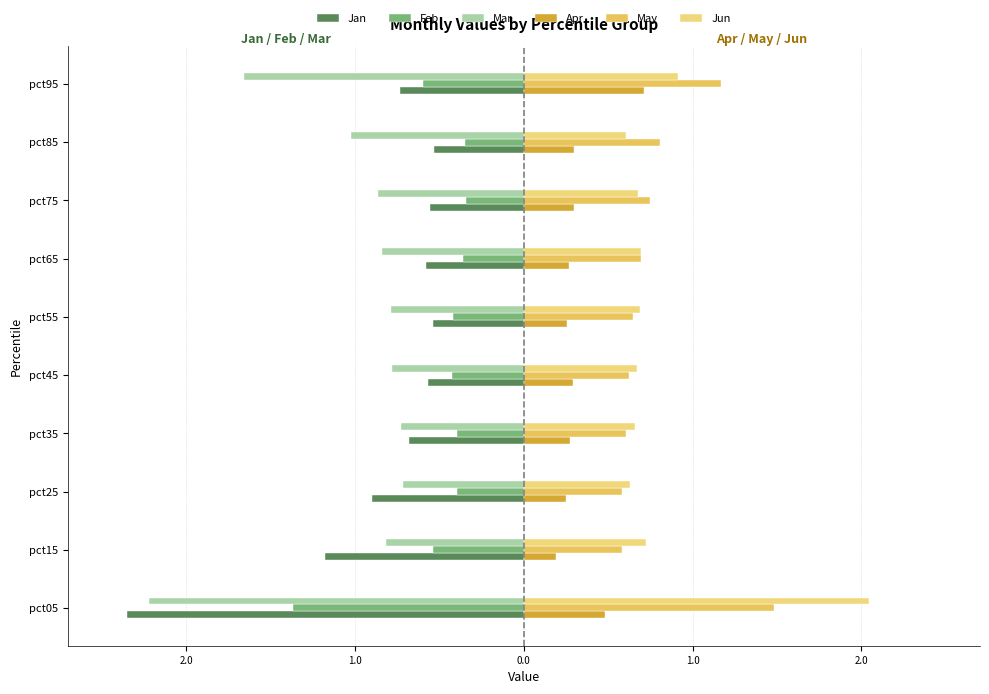

What is the difference between the maximum and minimum values in the May series?

0.9